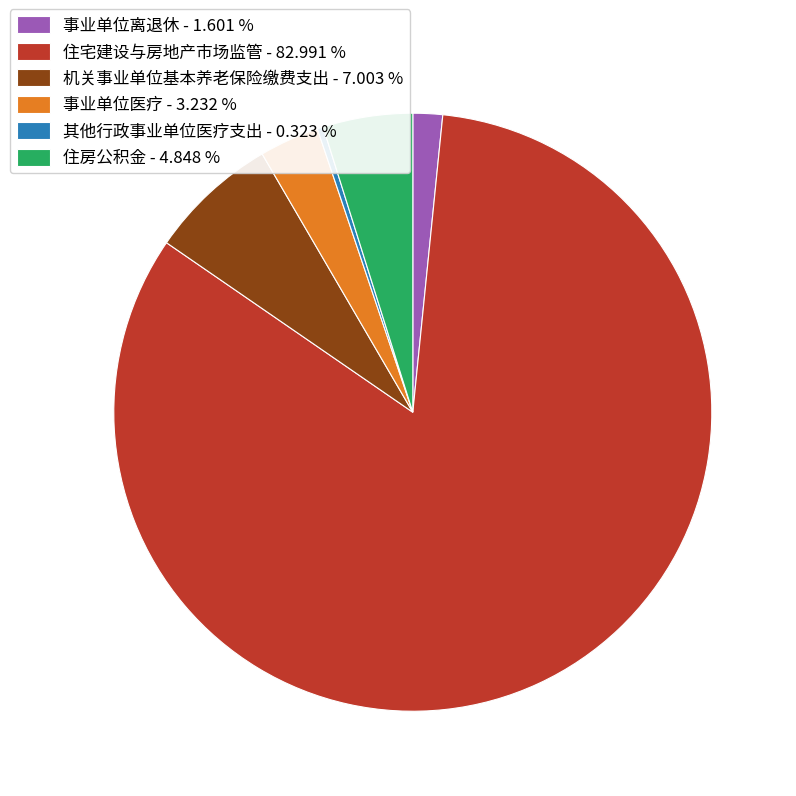

Is there a majority slice in this chart?

Yes